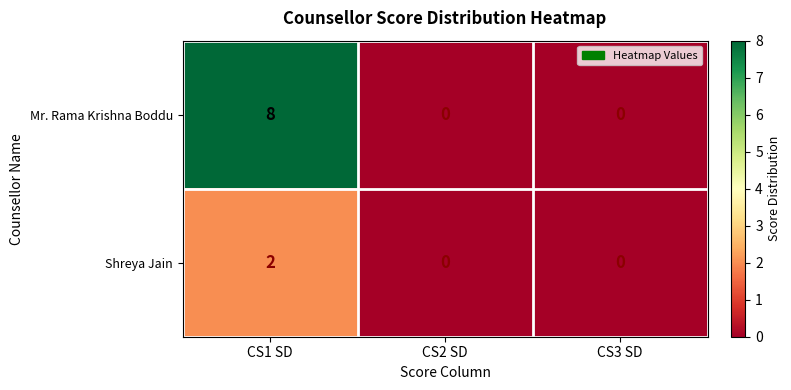

Between CS1 SD and CS3 SD, which series saw the biggest shift?

Mr. Rama Krishna Boddu